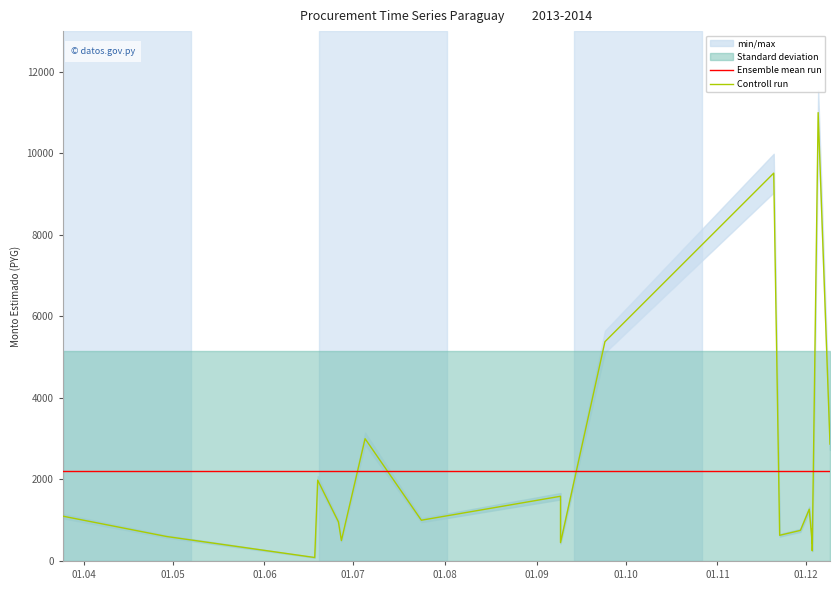

How many categories are shown in the chart?

20